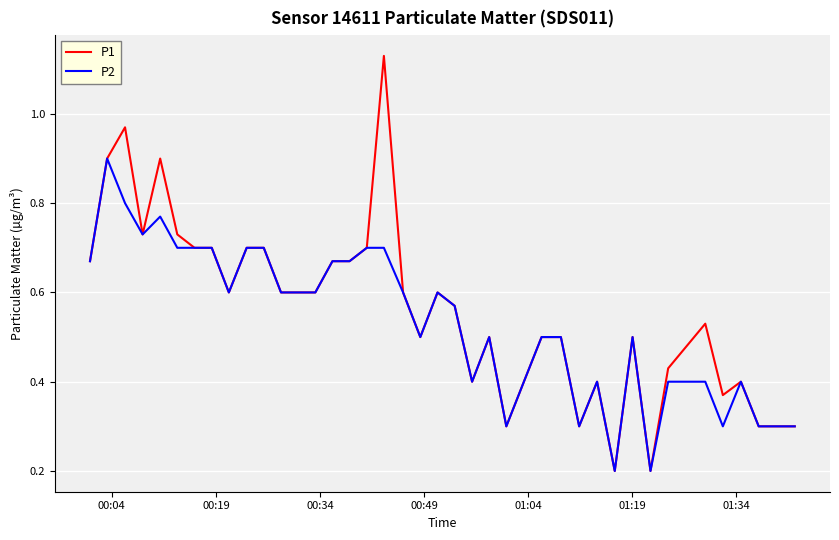

Rank the series by their maximum value, from highest to lowest.

P1, P2